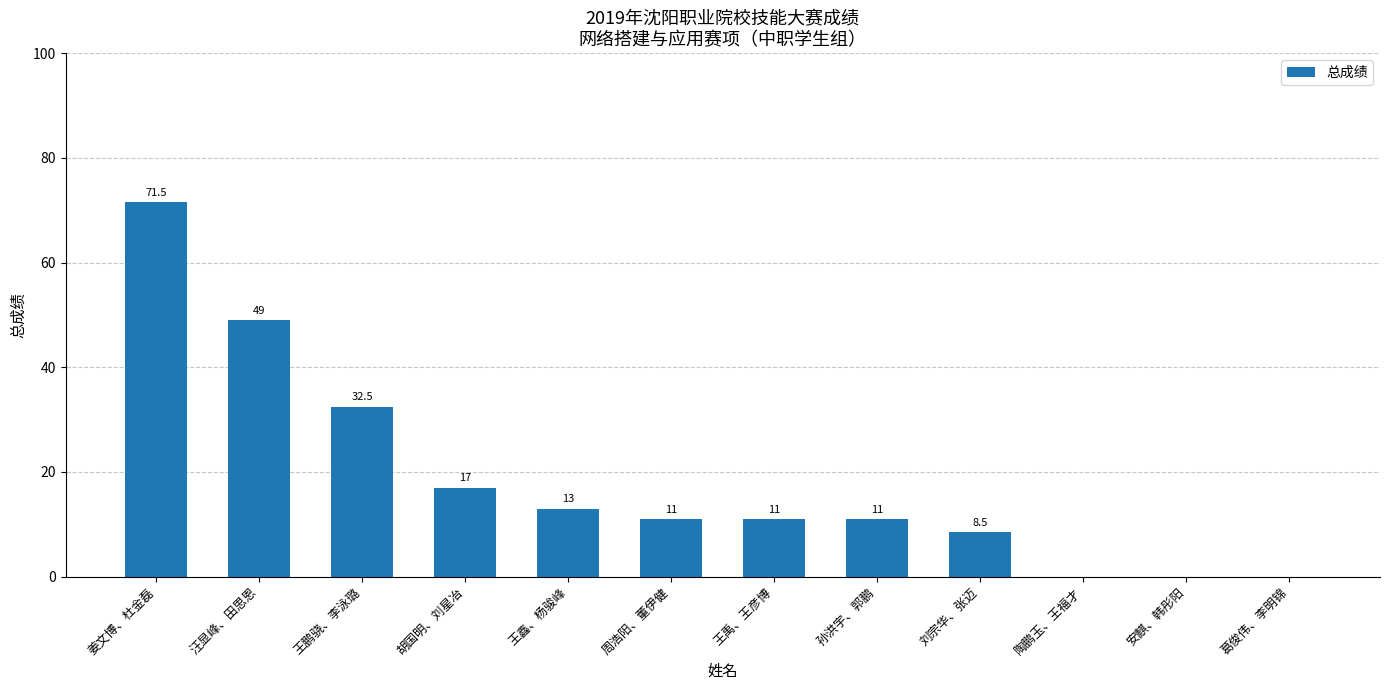

Reading left to right, what are all the values shown in this chart?

71.5	49.0	32.5	17.0	13.0	11.0	11.0	11.0	8.5	0.0	0.0	0.0